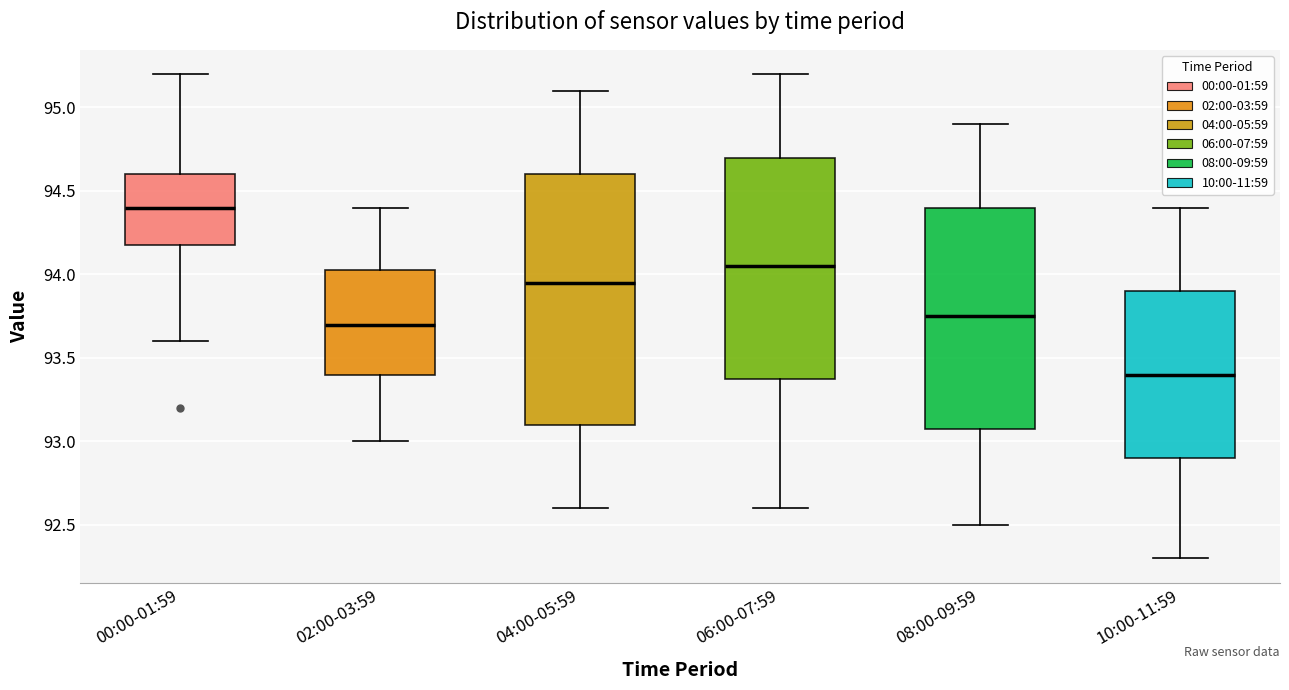

Which box's median line is the highest?

00:00-01:59